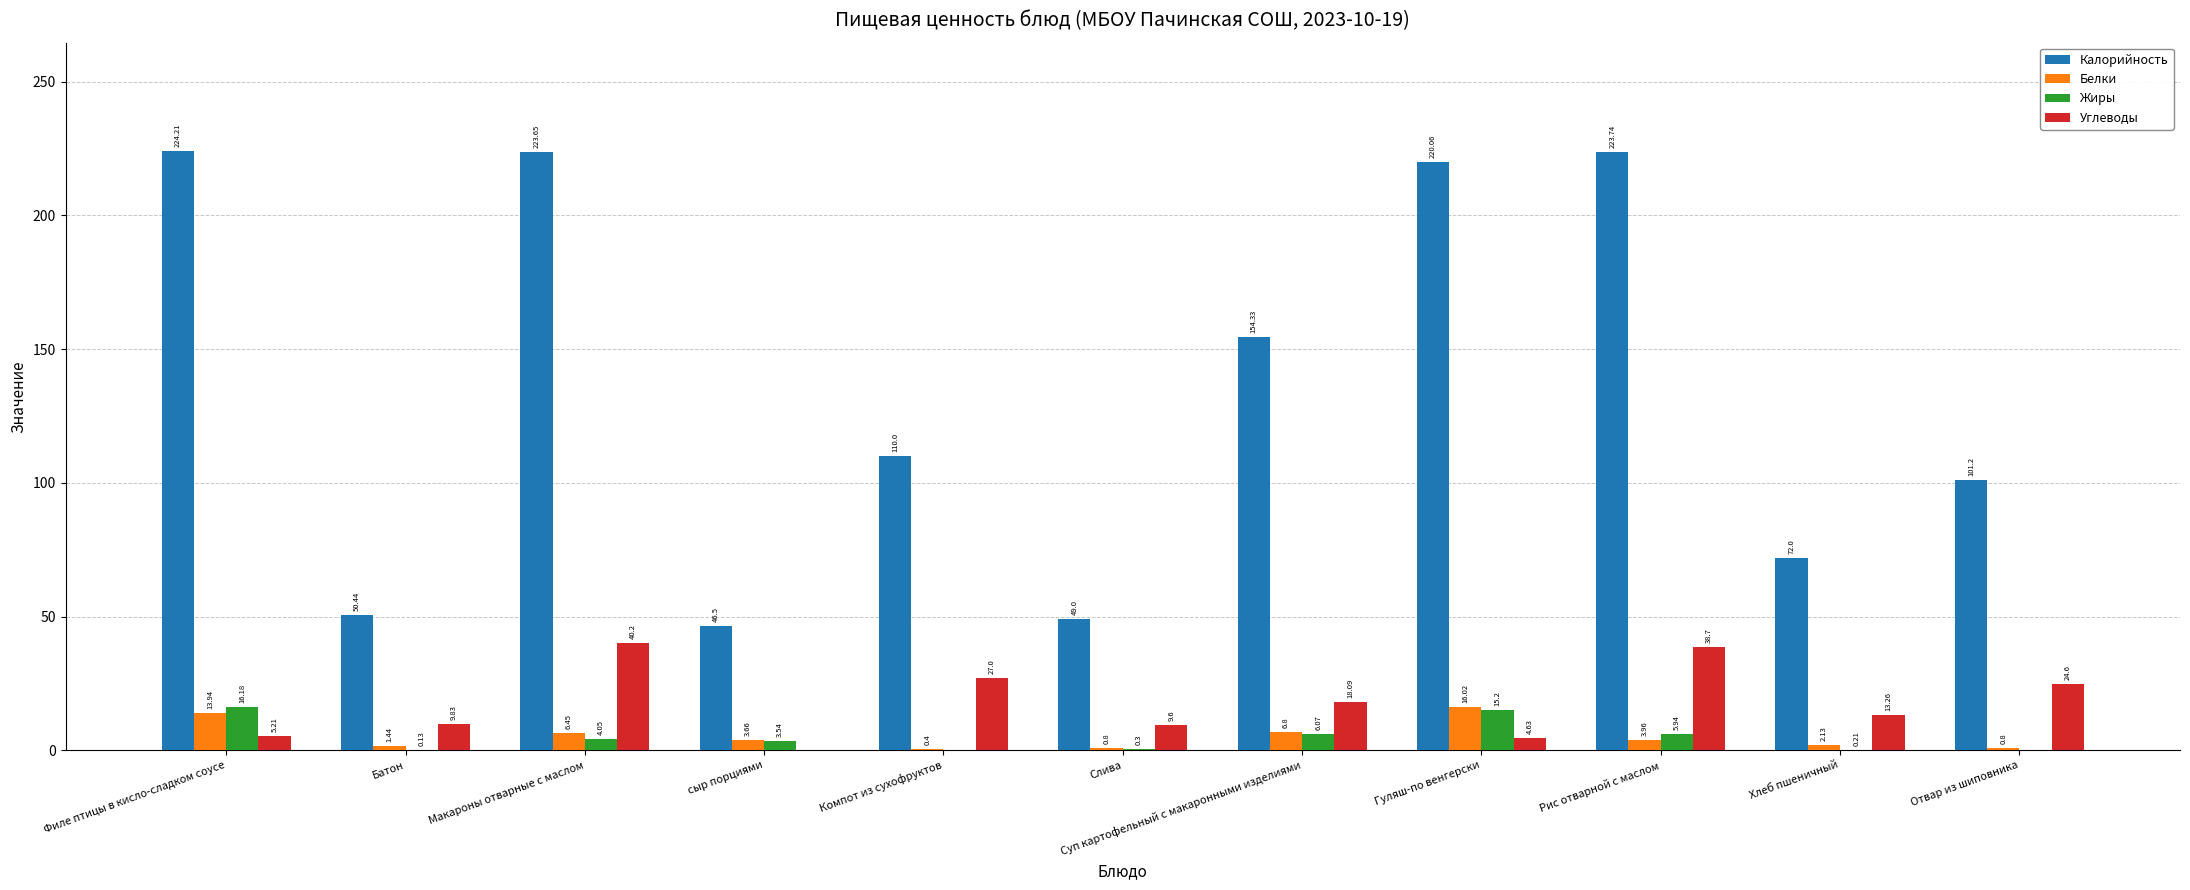

Count the number of data series in this chart.

4